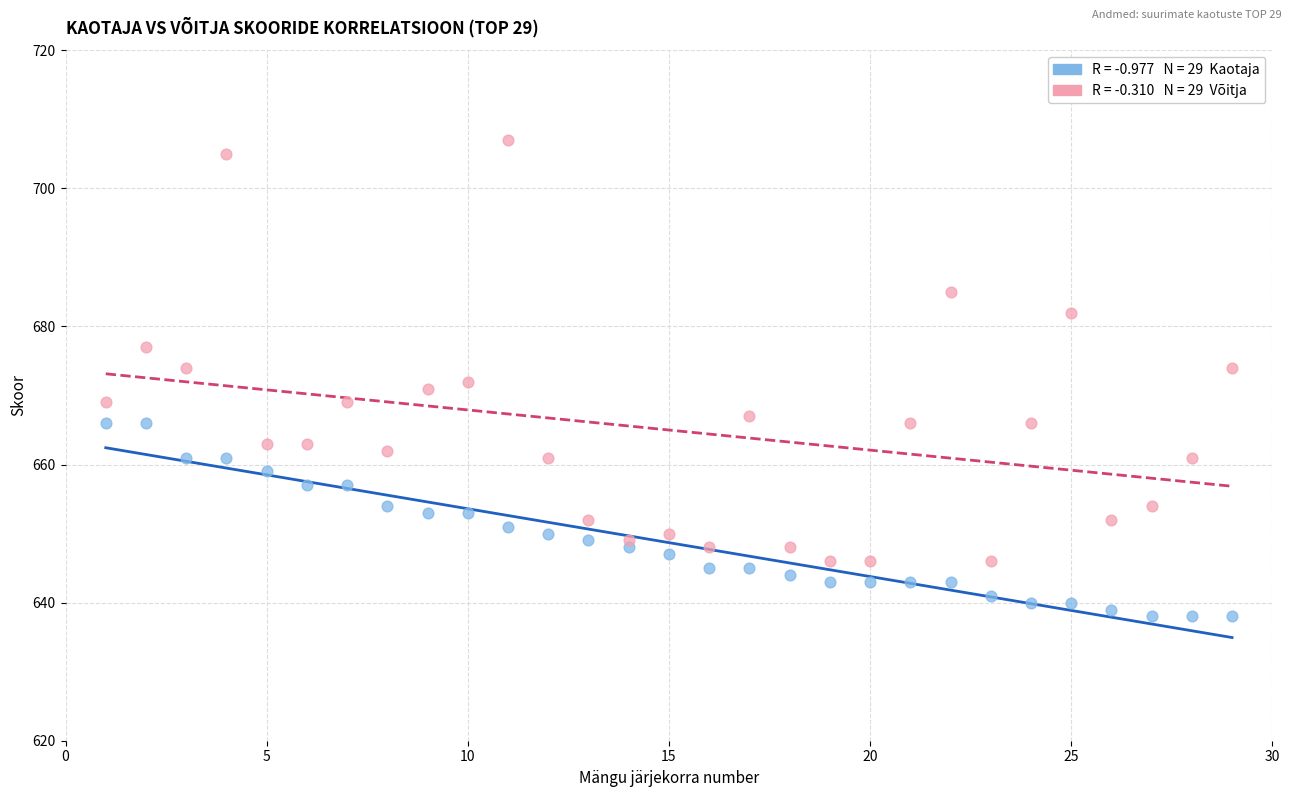

Across all data points, what is the range of X values (max minus min)?

28